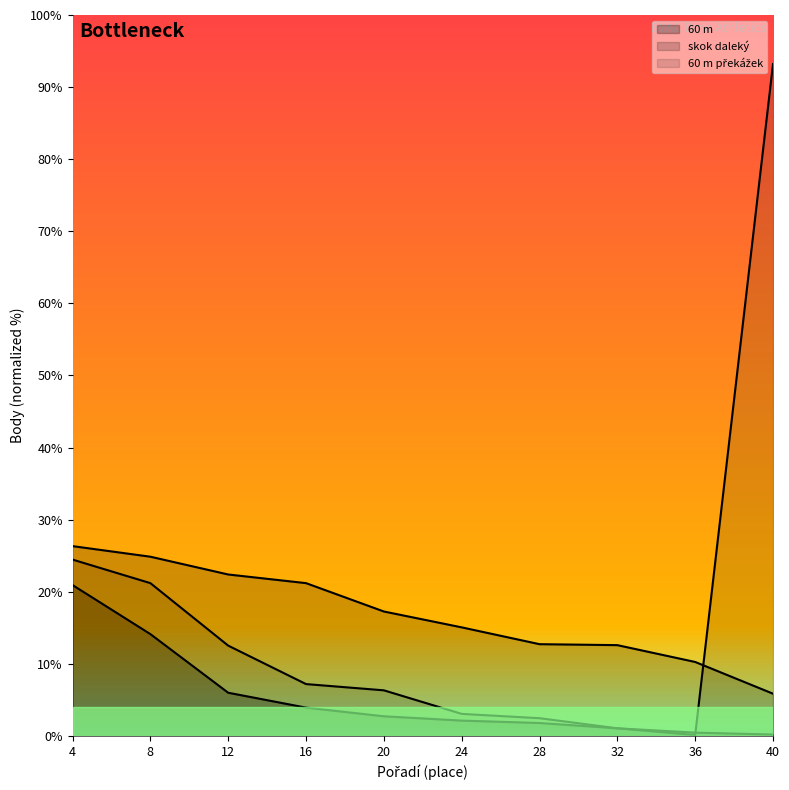

Where is the first local minimum for 60 m překážek?

36